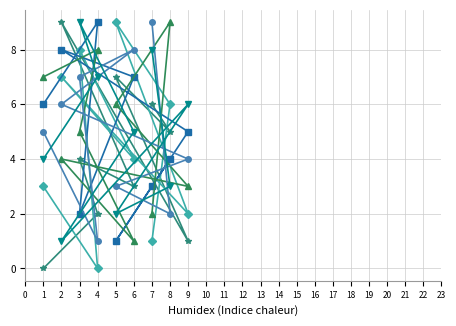

The value of col_8 at 7 is 8. True or false?

True